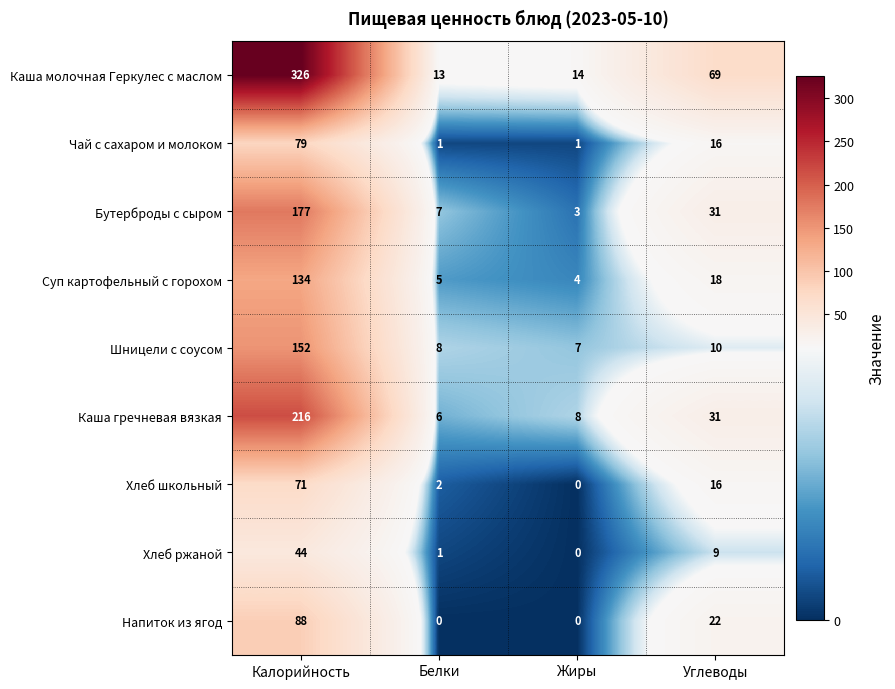

What is the difference between the maximum and minimum values in the Шницели с соусом series?

145